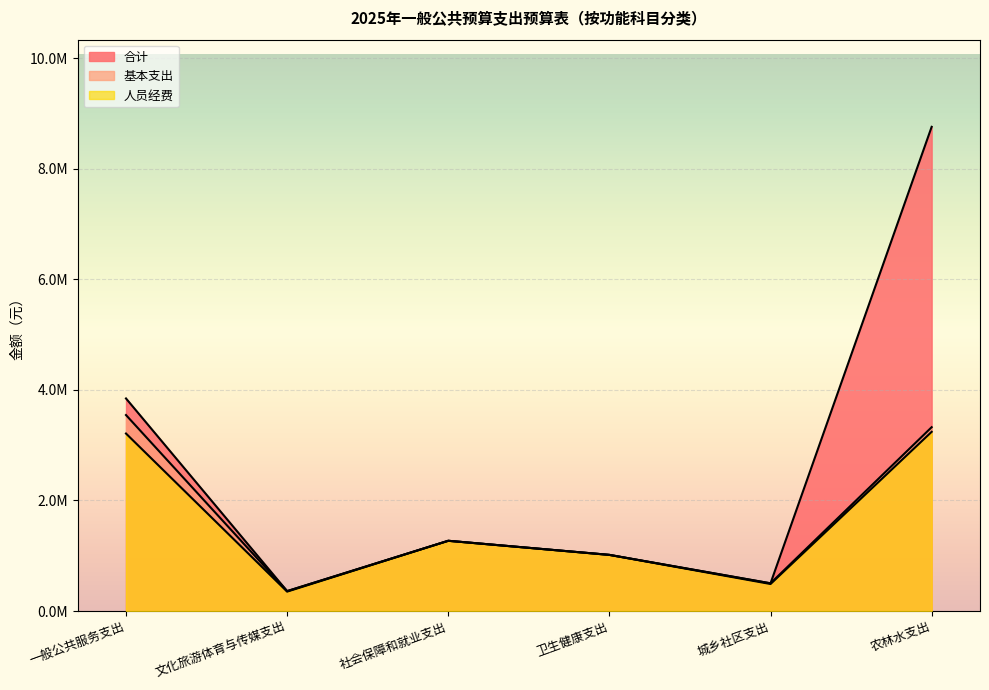

At 一般公共服务支出, list the series in order from smallest to largest.

人员经费, 基本支出, 合计